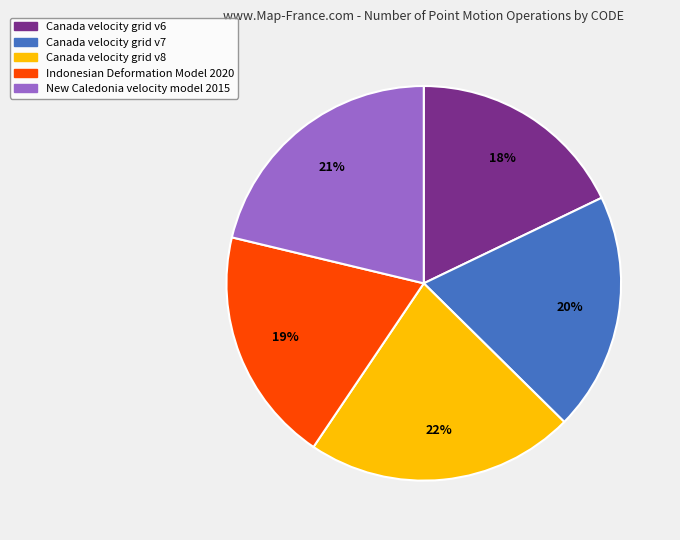

How many slices are in this pie chart?

5